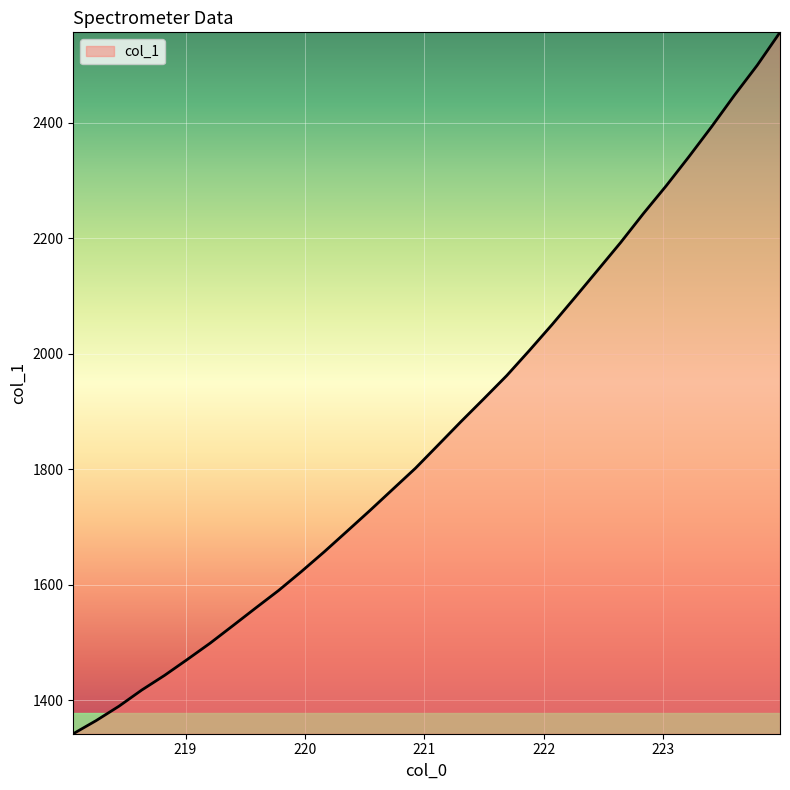

What is the smallest value displayed?

1342.1